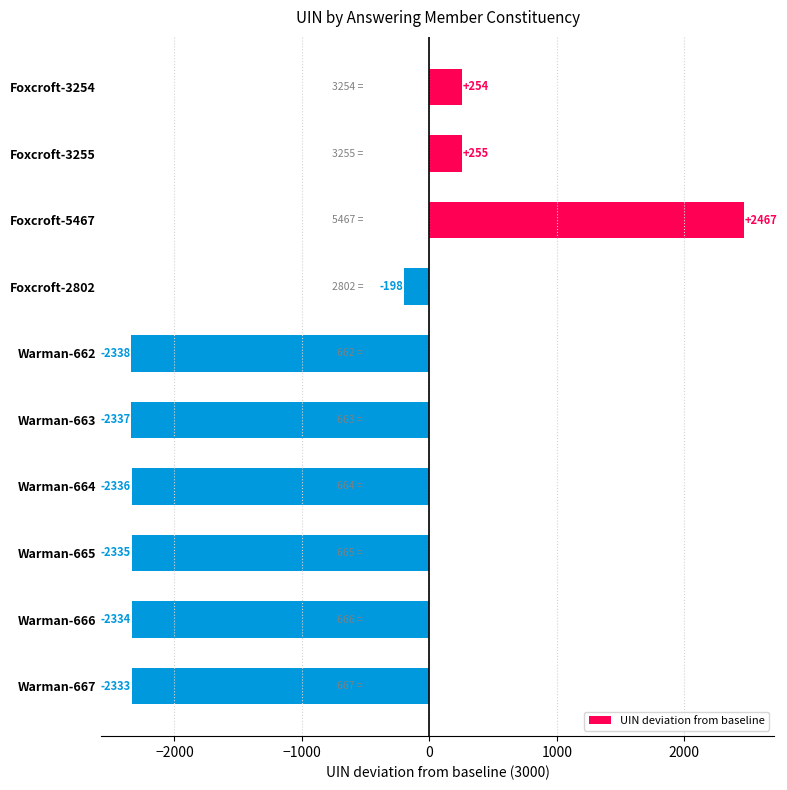

What is the difference between the second highest and second lowest values?

2592